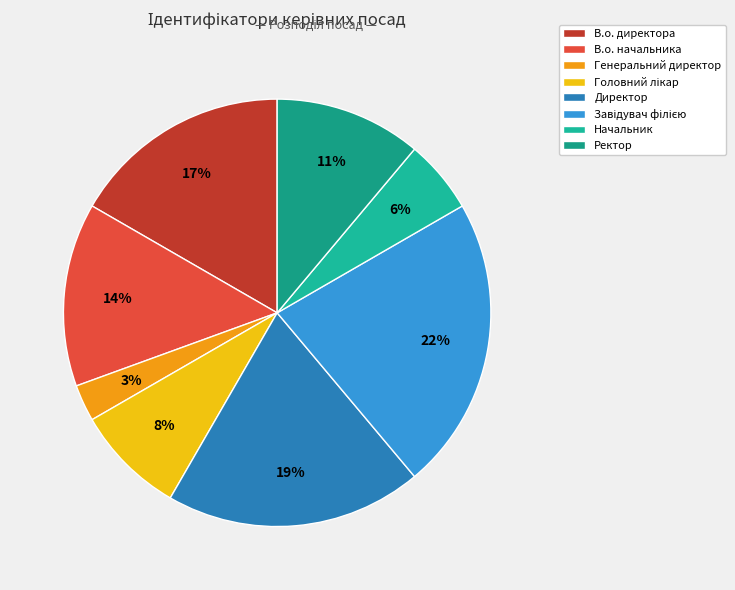

Rank the categories by value from highest to lowest.

Завідувач філією, Директор, В.о. директора, В.о. начальника, Ректор, Головний лікар, Начальник, Генеральний директор